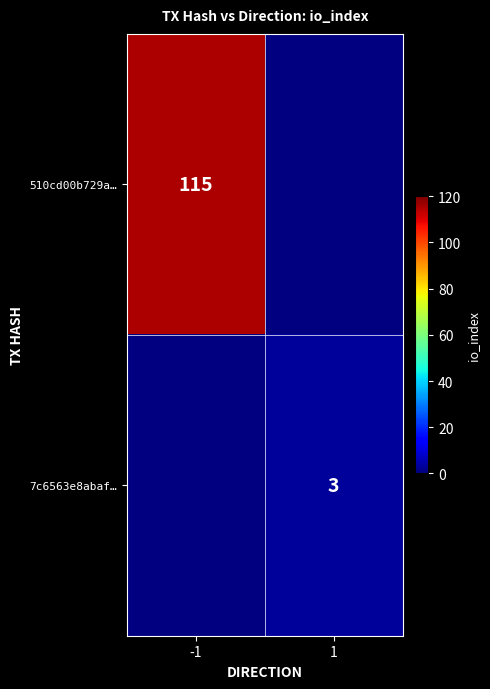

At how many categories does at least one series exceed 65?

1